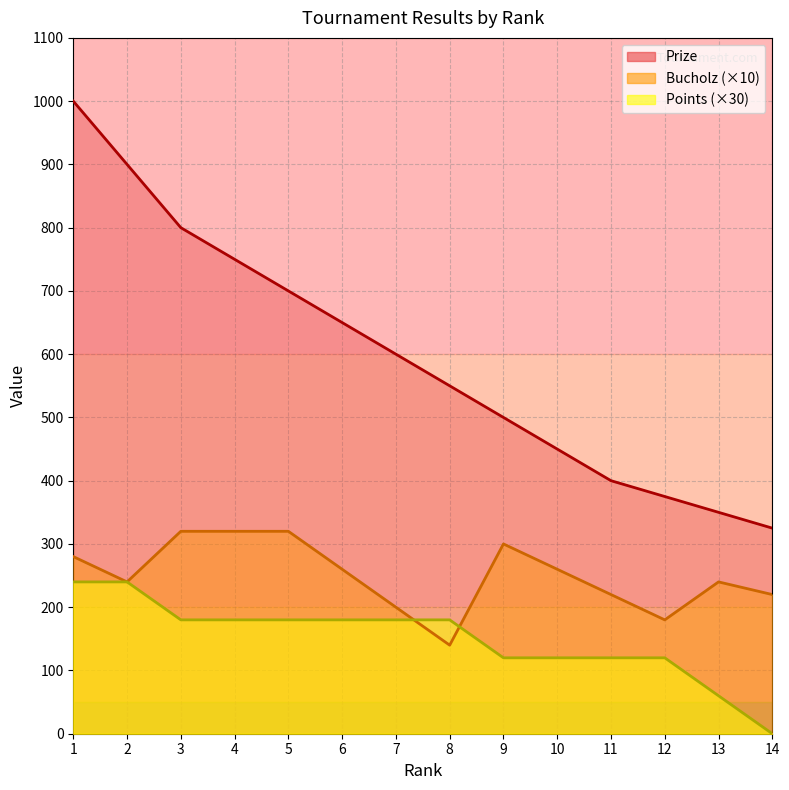

What is the sum of the Points values at 10 and 7?

300